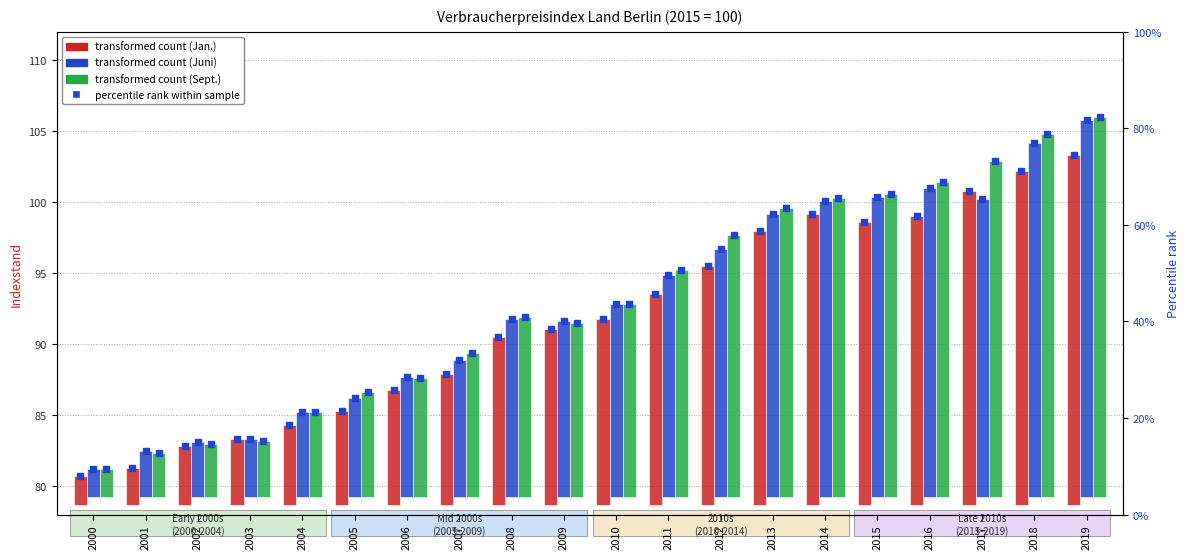

Which series contains the highest Y value?

Sept.